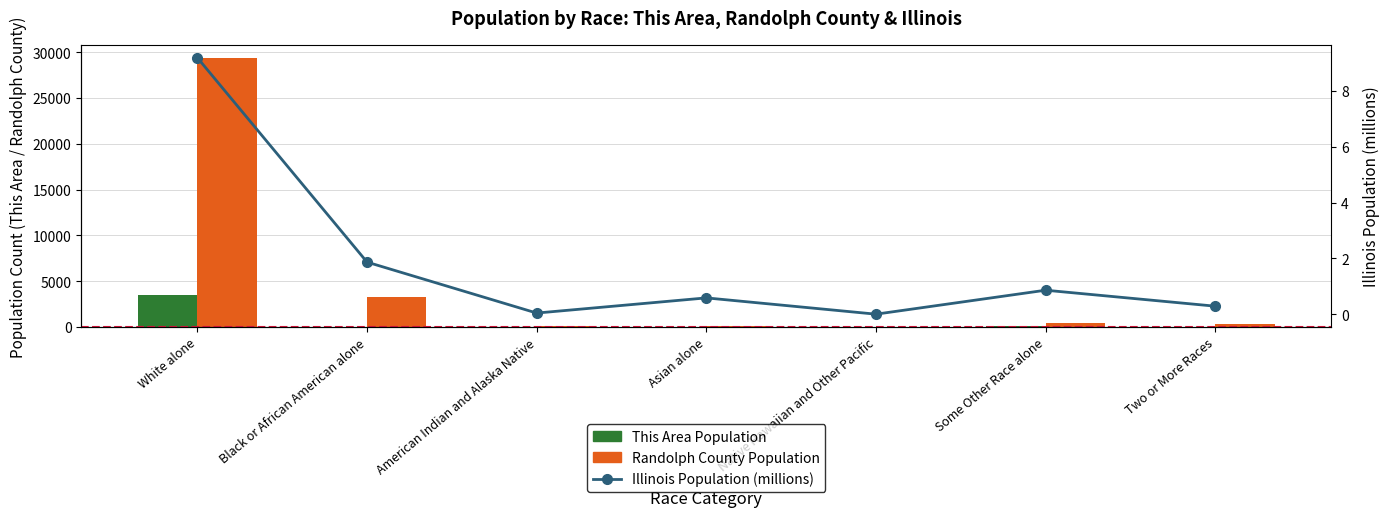

List the series in order of their peak value, highest first.

Randolph County Population, This Area Population, Illinois Population (millions)